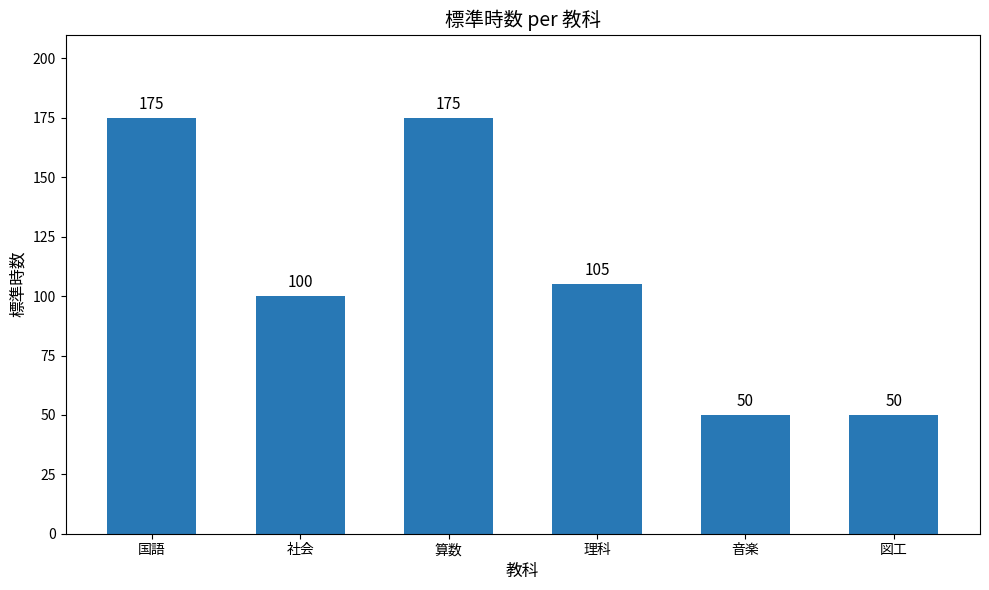

What is the label of the 3rd bar from the left?

算数